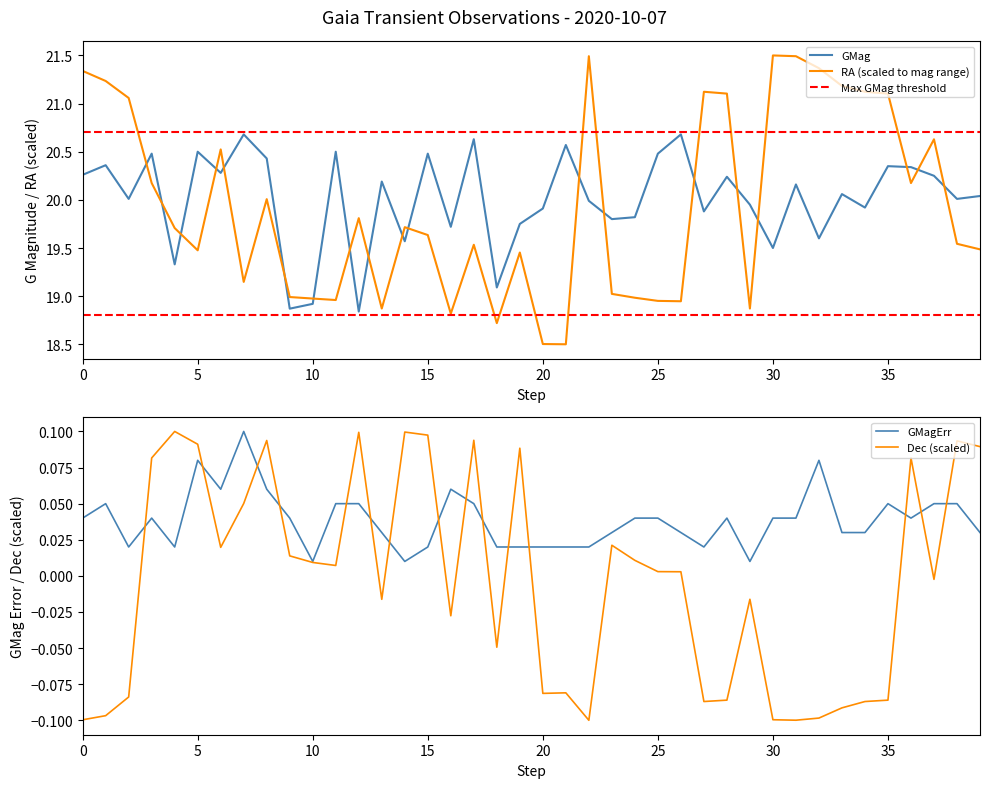

Reading left to right, what are all the values shown in this chart?

GMag: 20.3	20.4	20.0	20.5	19.3	20.5	20.3	20.7	20.4	18.9	18.9	20.5	18.8	20.2	19.6	20.5	19.7	20.6	19.1	19.8	19.9	20.6	20.0	19.8	19.8	20.5	20.7	19.9	20.2	19.9	19.5	20.2	19.6	20.1	19.9	20.4	20.3	20.2	20.0	20.0
GMagErr: 0.0	0.1	0.0	0.0	0.0	0.1	0.1	0.1	0.1	0.0	0.0	0.1	0.1	0.0	0.0	0.0	0.1	0.1	0.0	0.0	0.0	0.0	0.0	0.0	0.0	0.0	0.0	0.0	0.0	0.0	0.0	0.0	0.1	0.0	0.0	0.1	0.0	0.1	0.1	0.0
RA: 21.3	21.2	21.1	20.2	19.7	19.5	20.5	19.1	20.0	19.0	19.0	19.0	19.8	18.9	19.7	19.6	18.8	19.5	18.7	19.5	18.5	18.5	21.5	19.0	19.0	19.0	18.9	21.1	21.1	18.9	21.5	21.5	21.4	21.2	21.1	21.1	20.2	20.6	19.5	19.5
Dec: -0.1	-0.1	-0.1	0.1	0.1	0.1	0.0	0.1	0.1	0.0	0.0	0.0	0.1	-0.0	0.1	0.1	-0.0	0.1	-0.0	0.1	-0.1	-0.1	-0.1	0.0	0.0	0.0	0.0	-0.1	-0.1	-0.0	-0.1	-0.1	-0.1	-0.1	-0.1	-0.1	0.1	-0.0	0.1	0.1